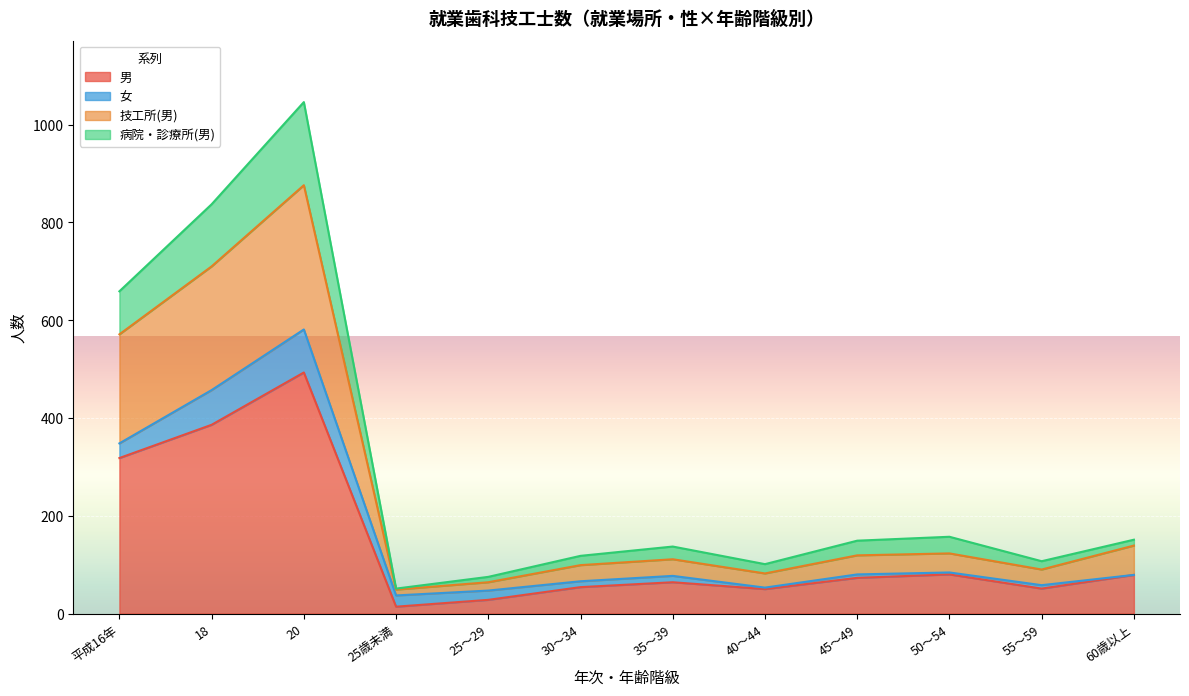

What is the highest value of the 男 series?

493